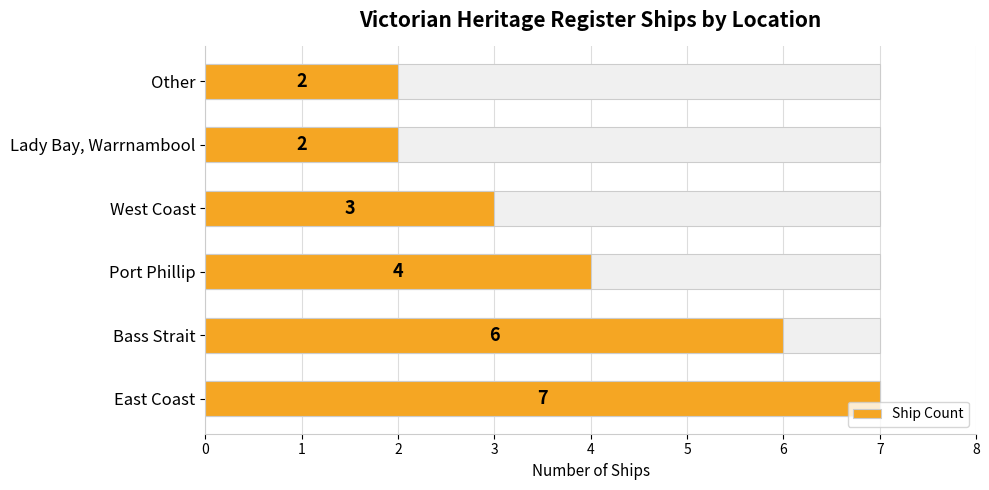

Reading right to left, what are all the values shown in this chart?

2	2	3	4	6	7